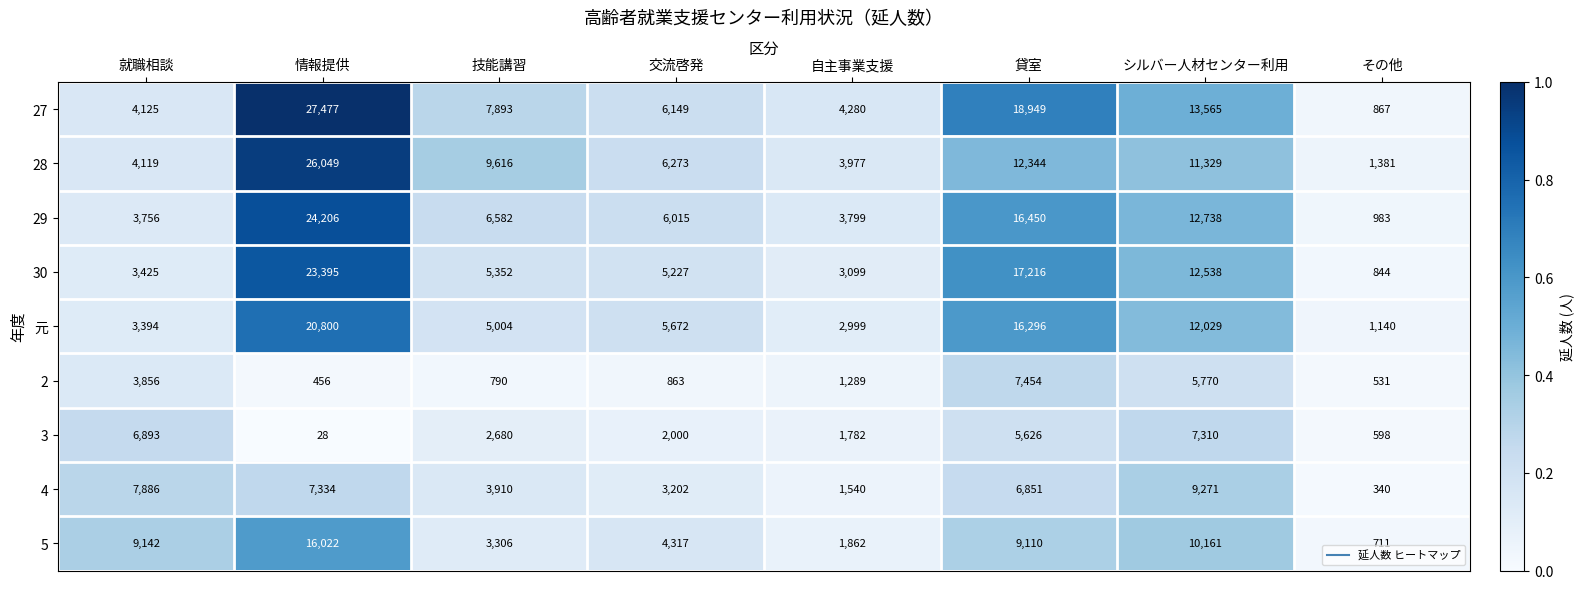

List the series in order of their peak value, lowest first.

3, 2, 4, 5, 元, 30, 29, 28, 27